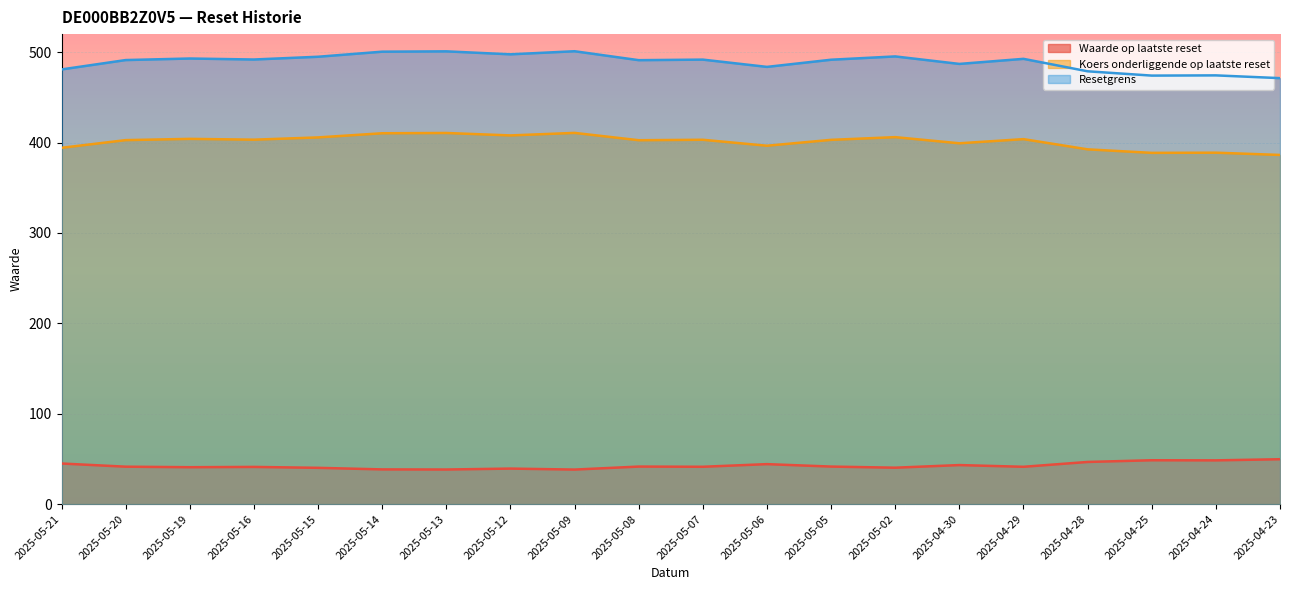

Between 2025-05-20 and 2025-05-02, which is larger?

2025-05-20